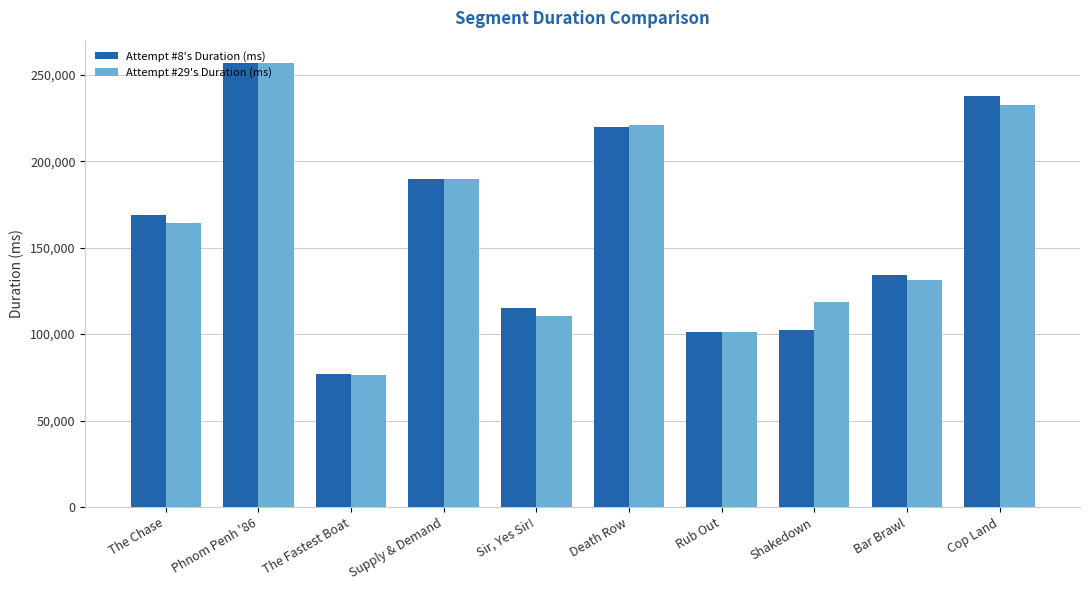

True or false: Attempt #29's Duration (ms) has a value of 118733 at Shakedown.

True